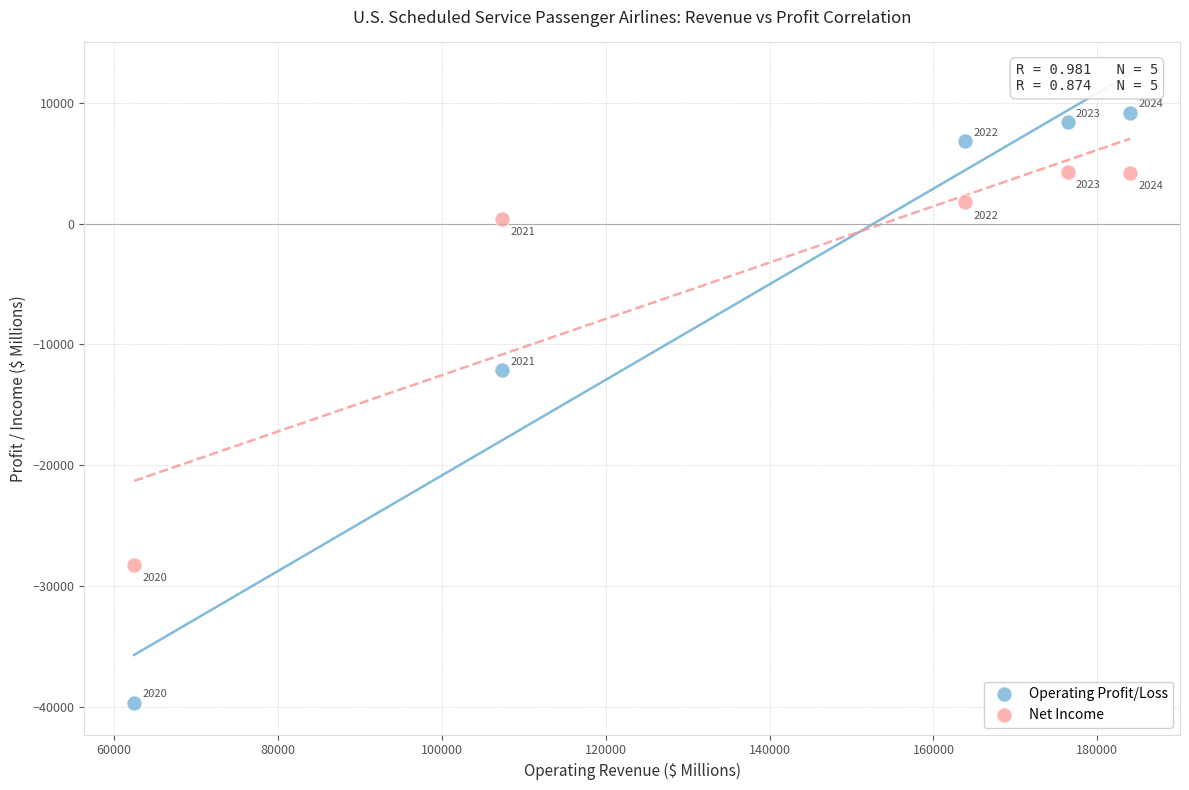

Which series contains the highest Y value?

Operating Profit/Loss